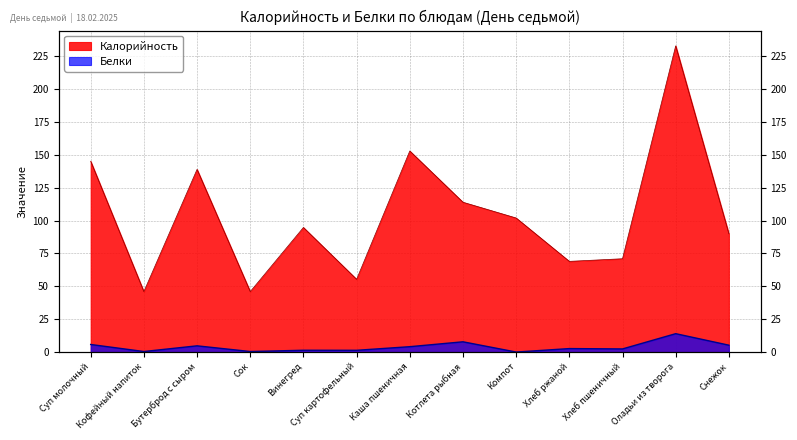

Reading left to right, transcribe all the data shown in this chart.

Калорийность: 145.2	46.0	139.0	46.0	94.8	55.4	153.0	114.0	102.0	69.0	71.0	233.0	90.0
Белки: 5.8	0.4	4.7	0.4	1.4	1.3	4.1	7.8	0.0	2.6	2.4	14.0	5.2